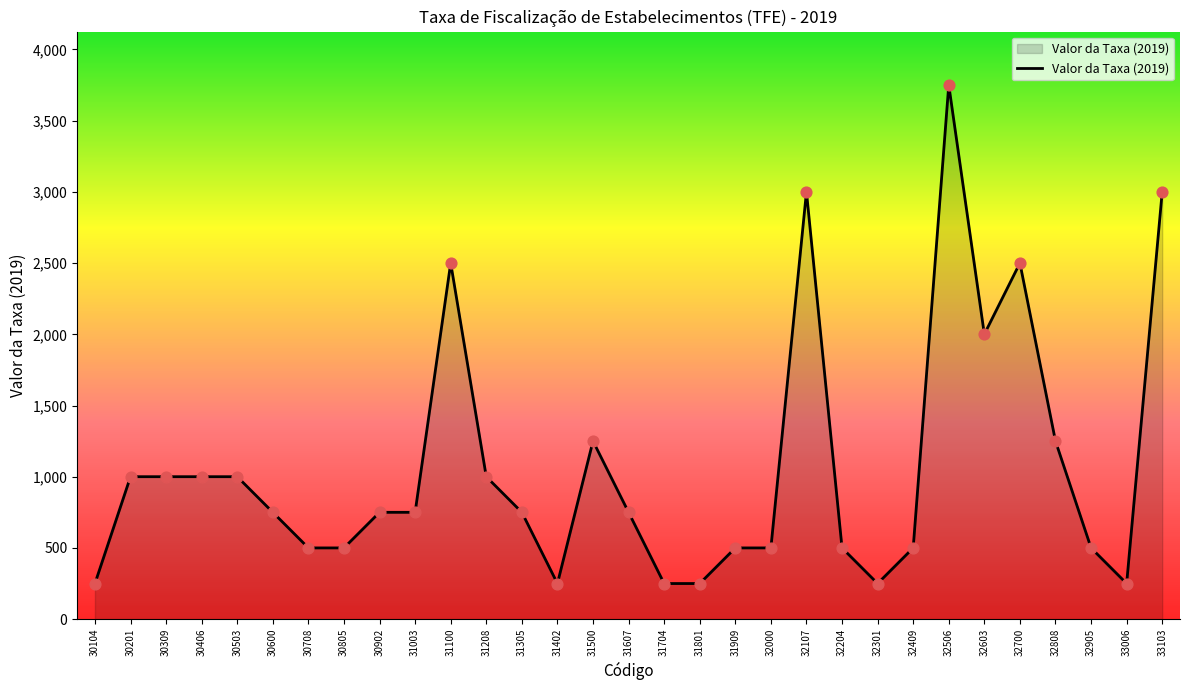

Approximately how many times larger is the value at 32808 compared to 30902?

1.7